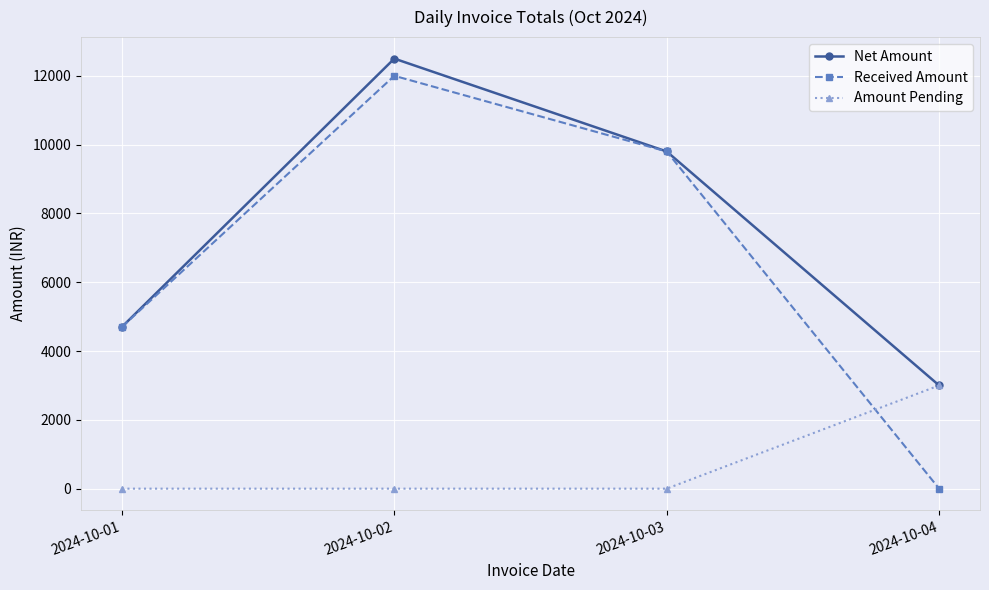

At which category is the sum across all series the highest?

2024-10-02